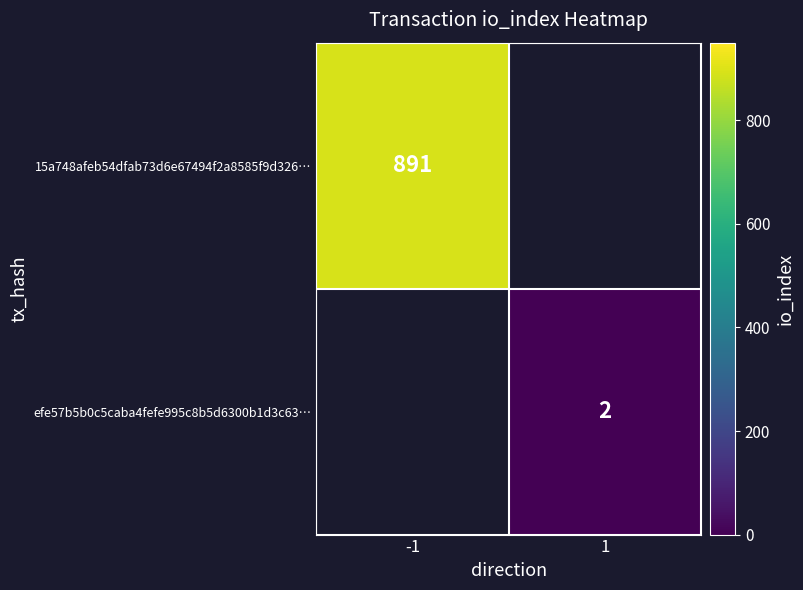

The value of efe57b5b0c5caba4fefe995c8b5d6300b1d3c63… at 1 is 2. True or false?

True